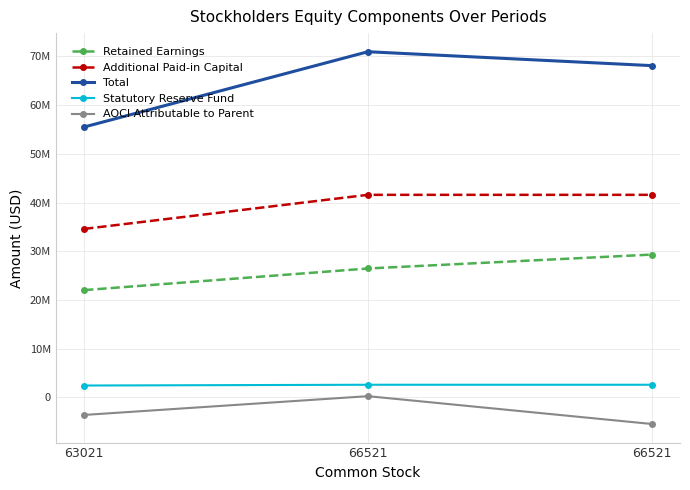

What is the spread (max minus min) of values at 66521?

70705883